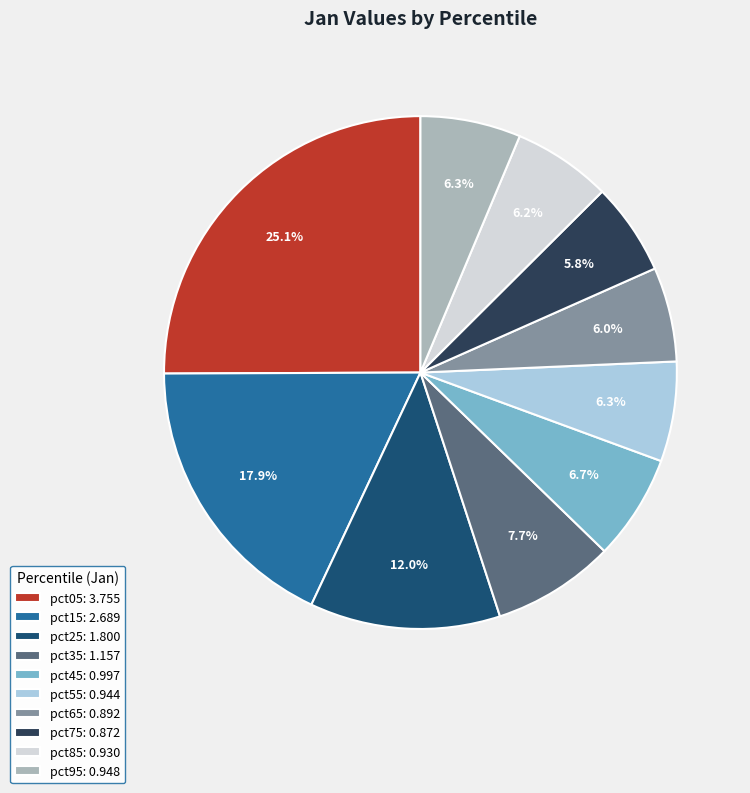

Which has a higher value, pct15 or pct95?

pct15